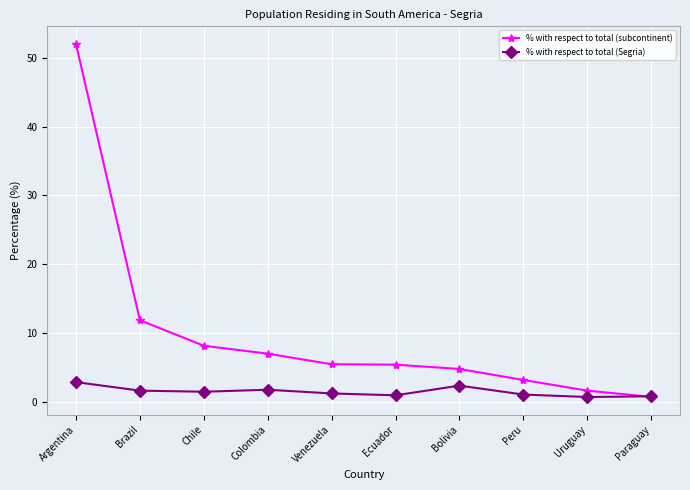

True or false: % with respect to total (Segria) has a value of 1.7 at Colombia.

True